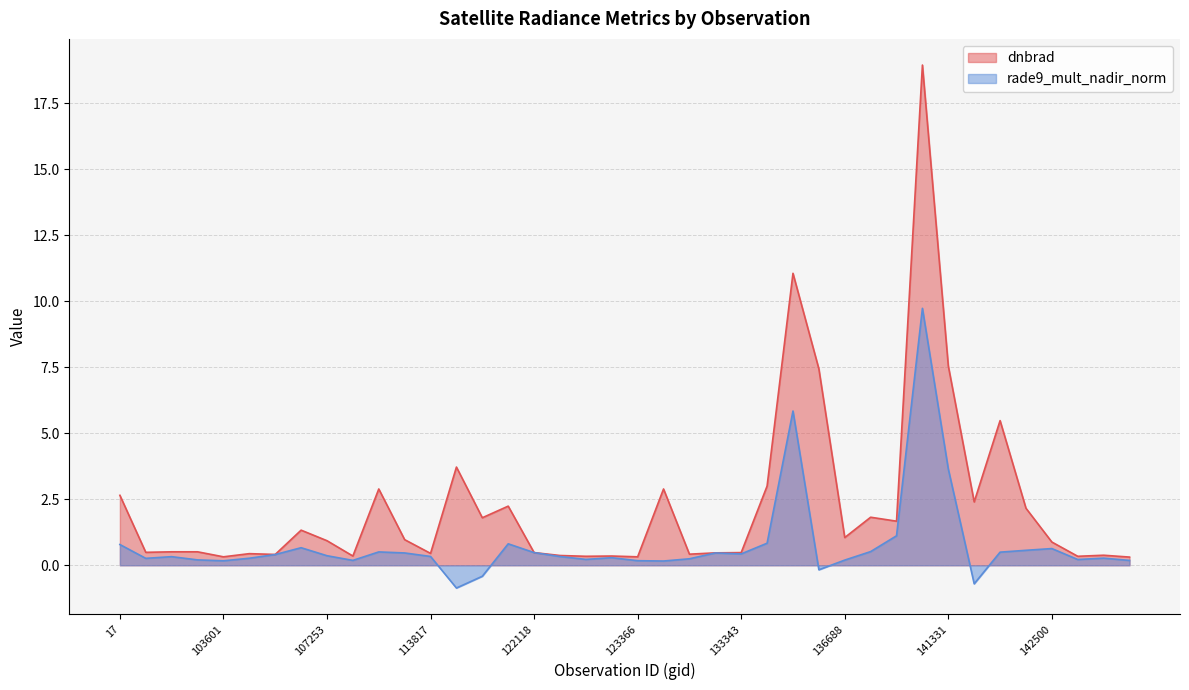

What is the smallest value displayed?

-0.9